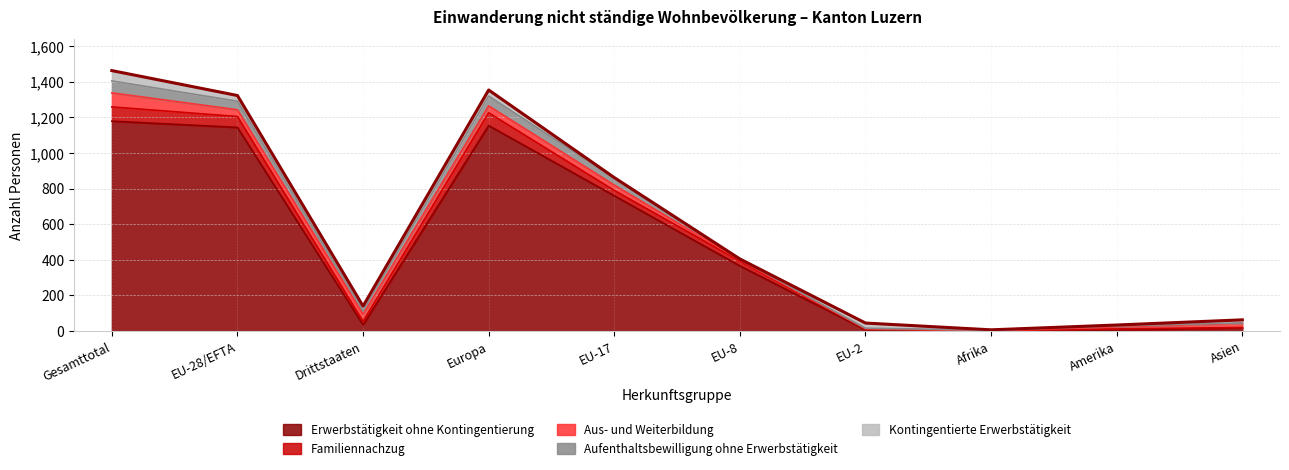

Between Afrika and Asien, which series saw the biggest shift?

Aus- und Weiterbildung